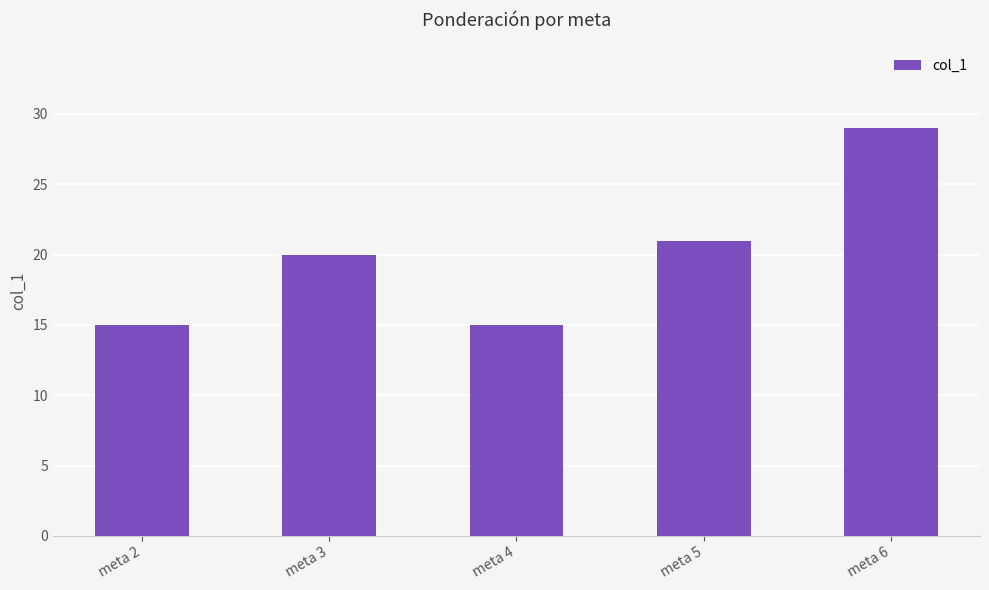

Reading left to right, extract all data points from this chart.

meta 2=15	meta 3=20	meta 4=15	meta 5=21	meta 6=29